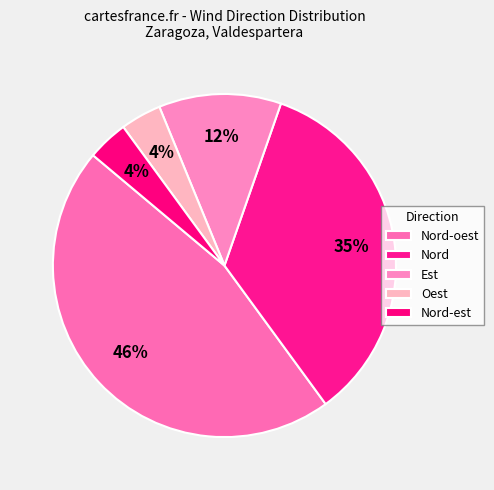

The Oest slice represents 4% of the pie. True or false?

True